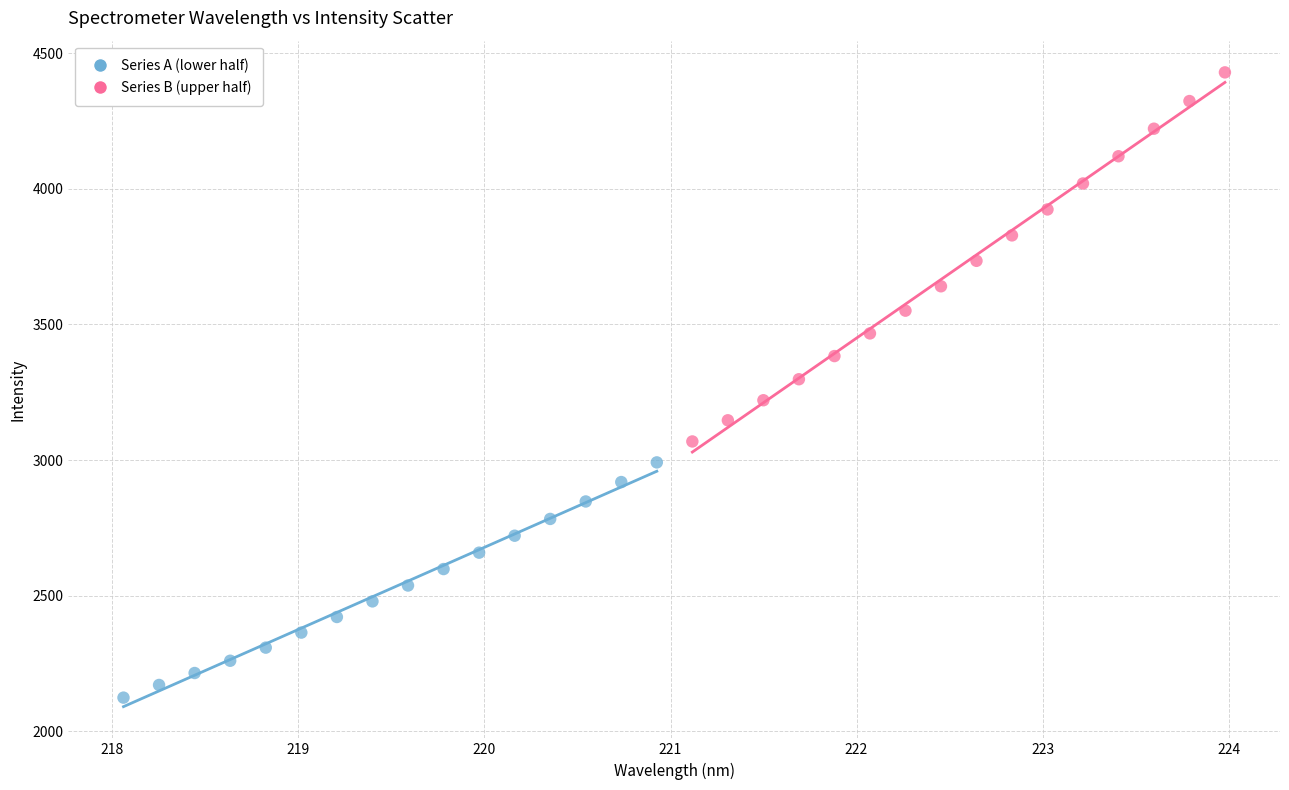

What are all the series names shown in the legend?

Series A (lower half), Series B (upper half)